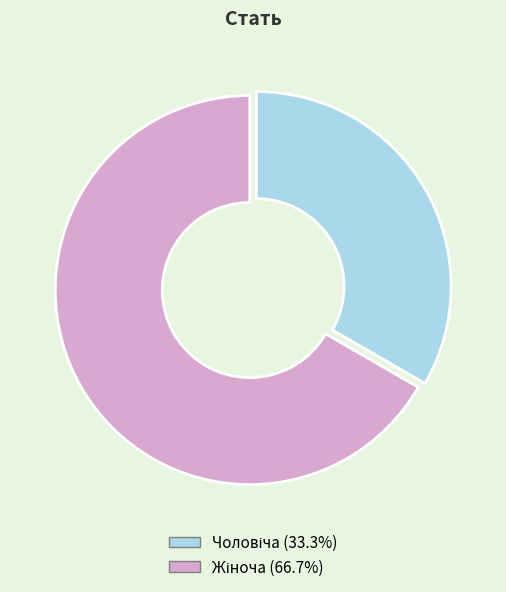

Is there any slice that represents more than half of the pie?

Yes